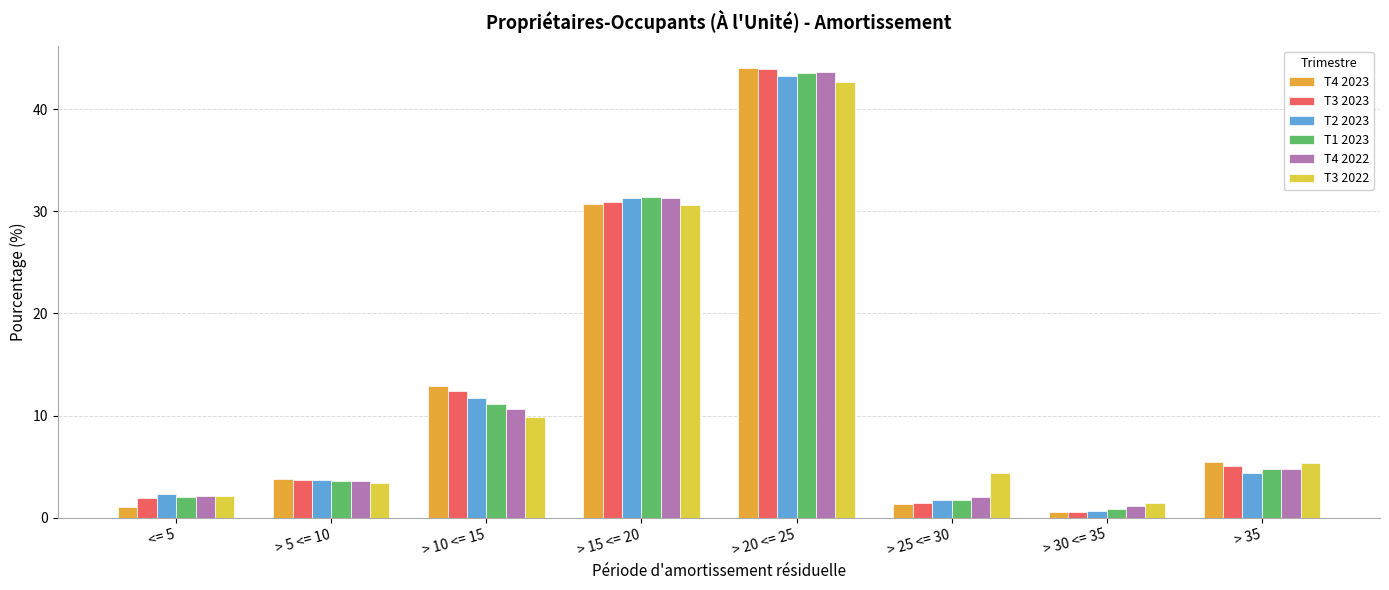

What is the spread (max minus min) of values at > 20 <= 25?

1.3